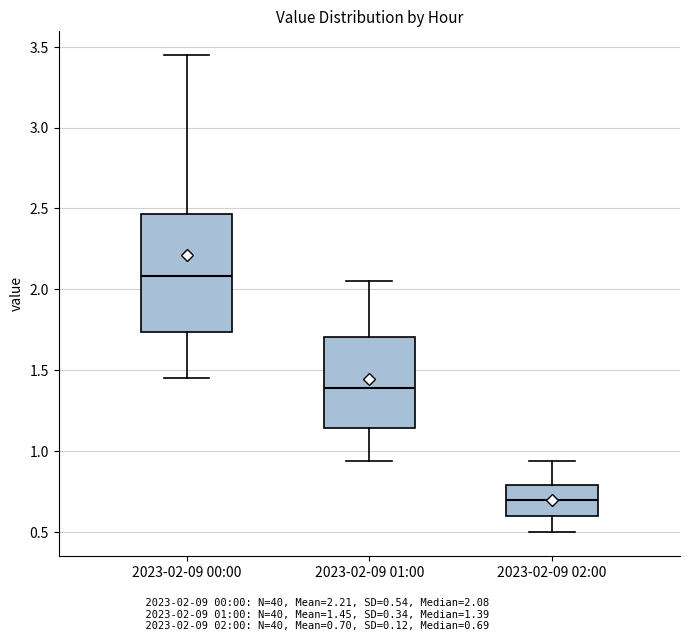

Reading left to right, read every box against the y-axis: the position of its median line, the range the box covers, and the ends of its whiskers. The values are not printed on the chart, so give them approximately, as read against the axis.

2023-02-09 00:00: median 2.10, box 1.75 to 2.45, whiskers 1.45 to 3.45
2023-02-09 01:00: median 1.40, box 1.15 to 1.70, whiskers 0.95 to 2.05
2023-02-09 02:00: median 0.70, box 0.60 to 0.80, whiskers 0.50 to 0.95